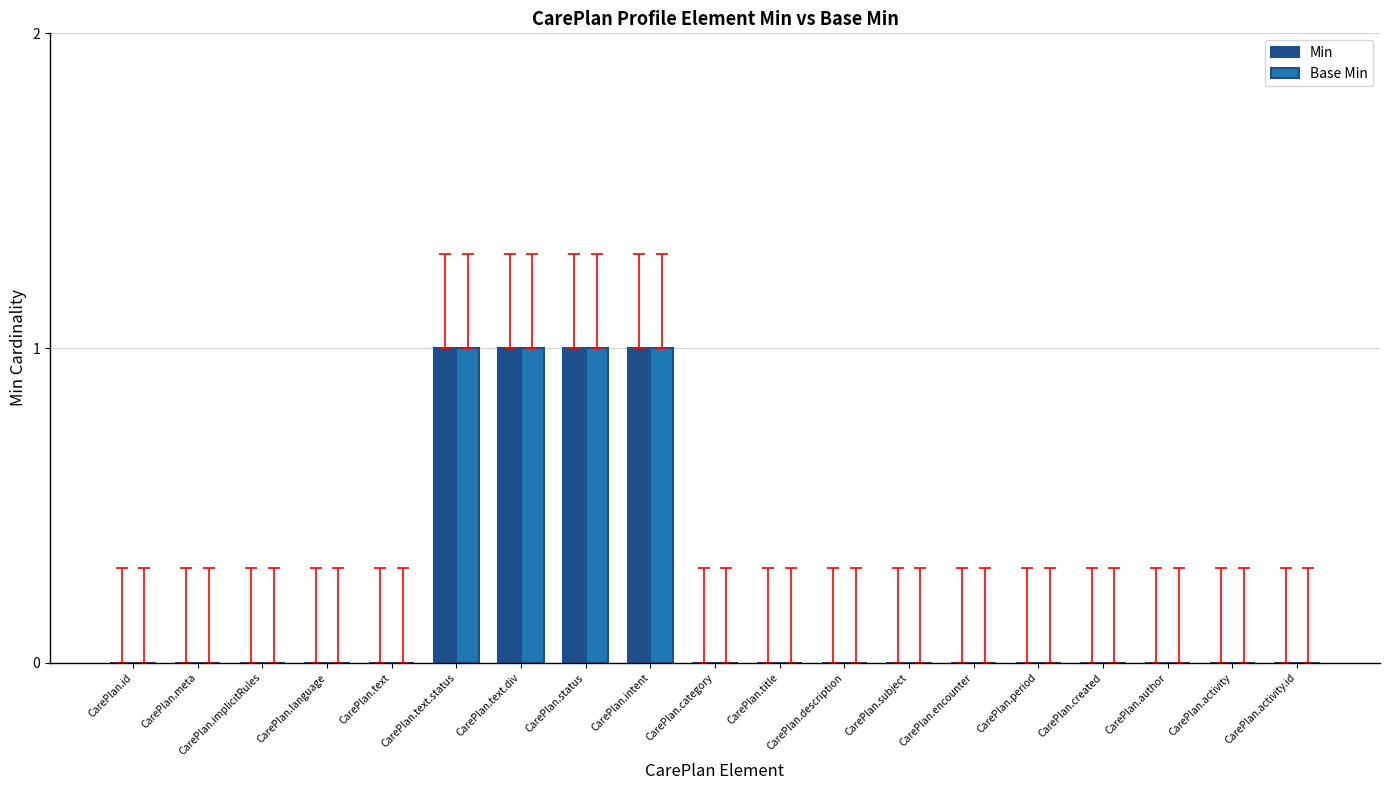

How many distinct data groups are displayed?

2